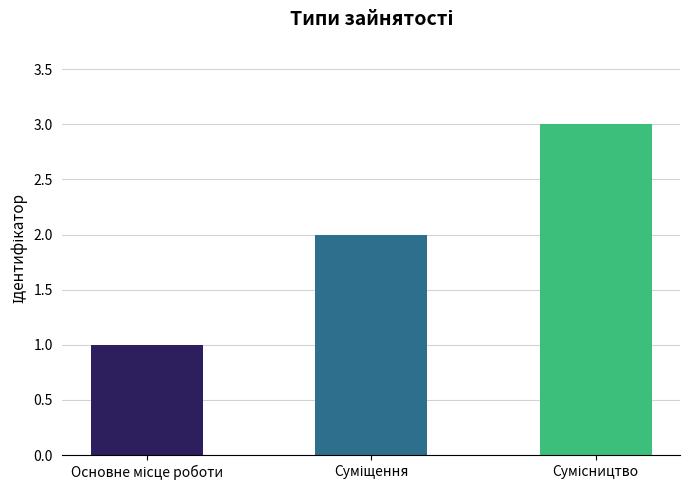

What is the maximum value shown in the chart?

3